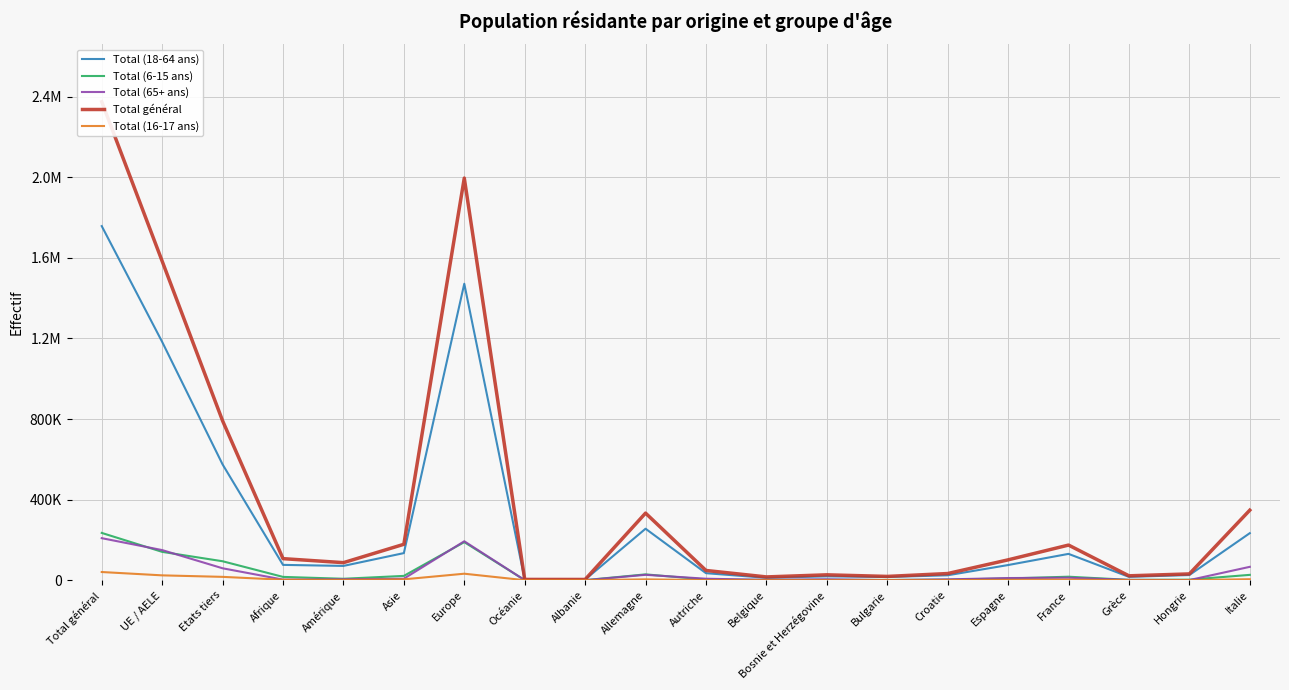

Is it true that Total (18-64 ans) equals 222809 at Asie?

False